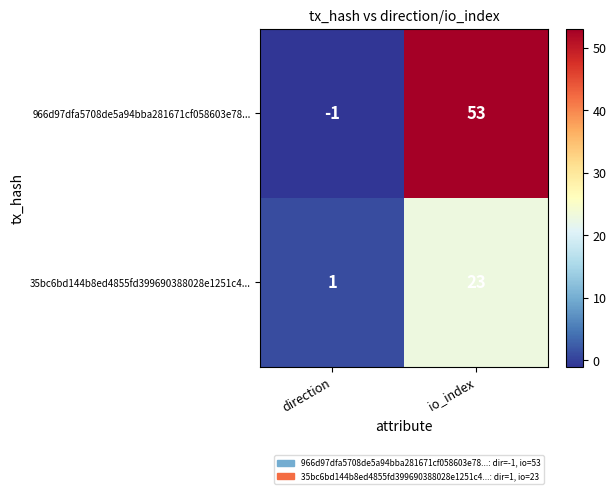

What is the total value across all series at io_index?

76